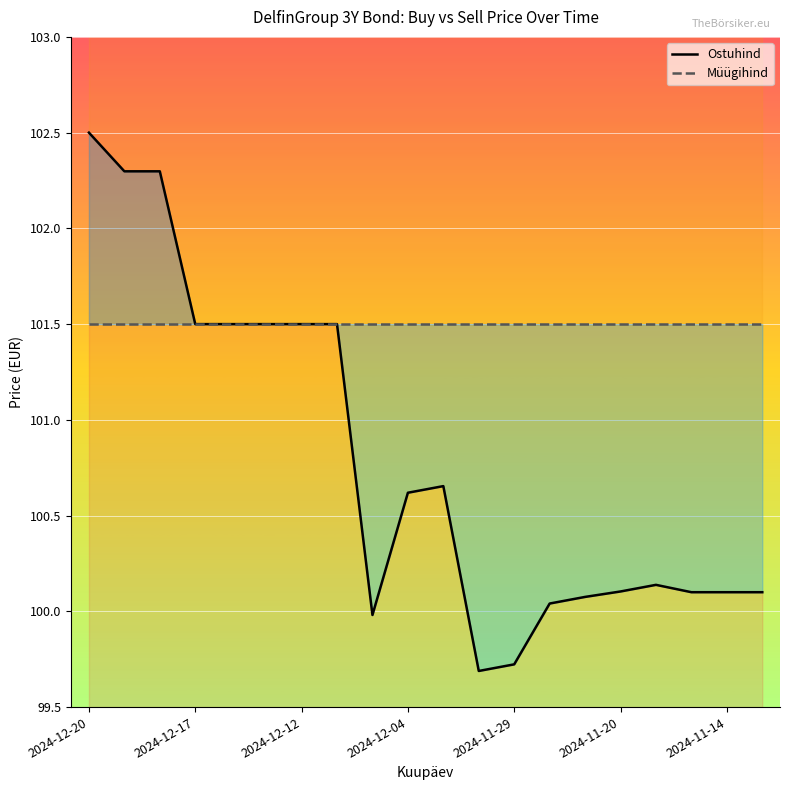

Rank the series by their maximum value, from lowest to highest.

Müügihind, Ostuhind